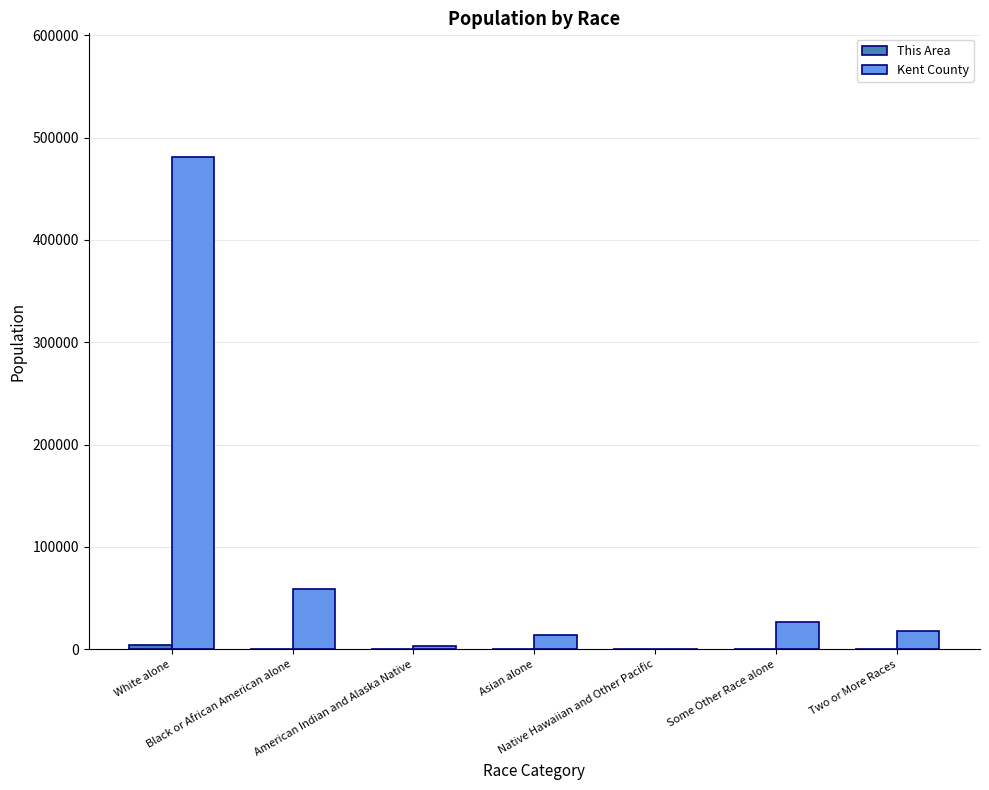

What is the sum of all Kent County values?

602622